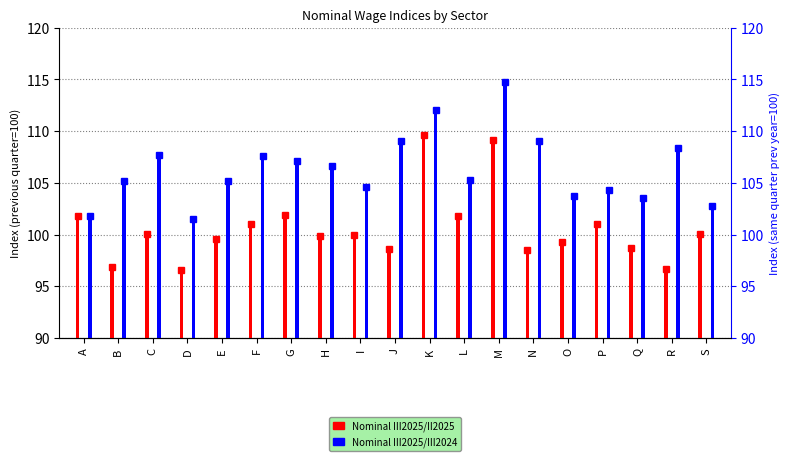

Reading left to right, what are all the values shown in this chart?

Nominal III2025/II2025: A=101.8	B=96.9	C=100.1	D=96.6	E=99.6	F=101.0	G=101.9	H=99.9	I=100.0	J=98.6	K=109.6	L=101.8	M=109.1	N=98.5	O=99.3	P=101.0	Q=98.7	R=96.7	S=100.1
Nominal III2025/III2024: A=101.8	B=105.2	C=107.7	D=101.5	E=105.2	F=107.6	G=107.1	H=106.6	I=104.6	J=109.0	K=112.0	L=105.3	M=114.8	N=109.0	O=103.7	P=104.3	Q=103.5	R=108.4	S=102.8